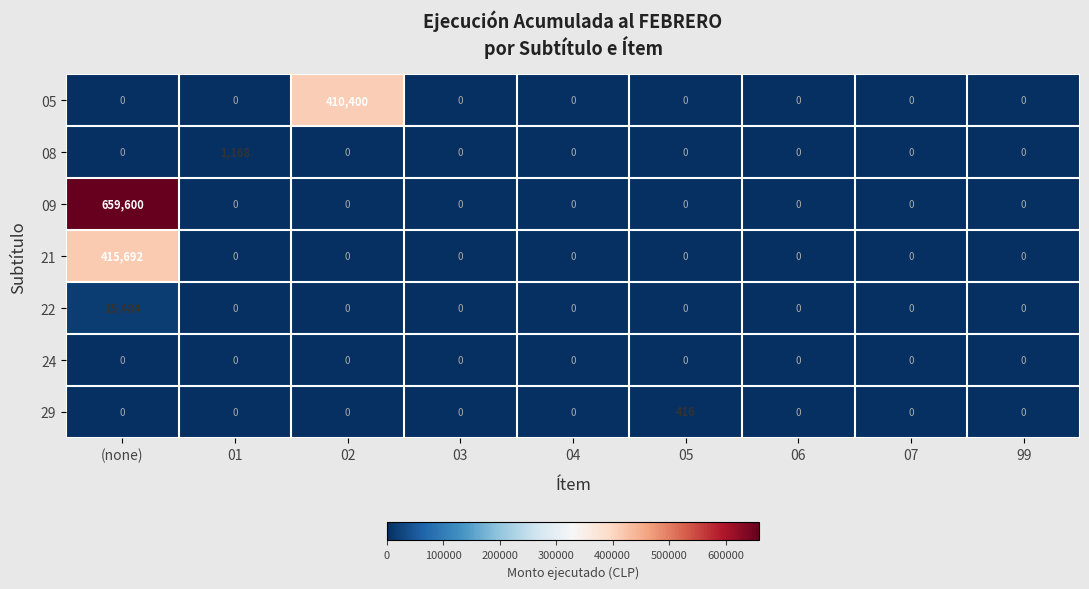

What is the highest value of the 05 series?

410400